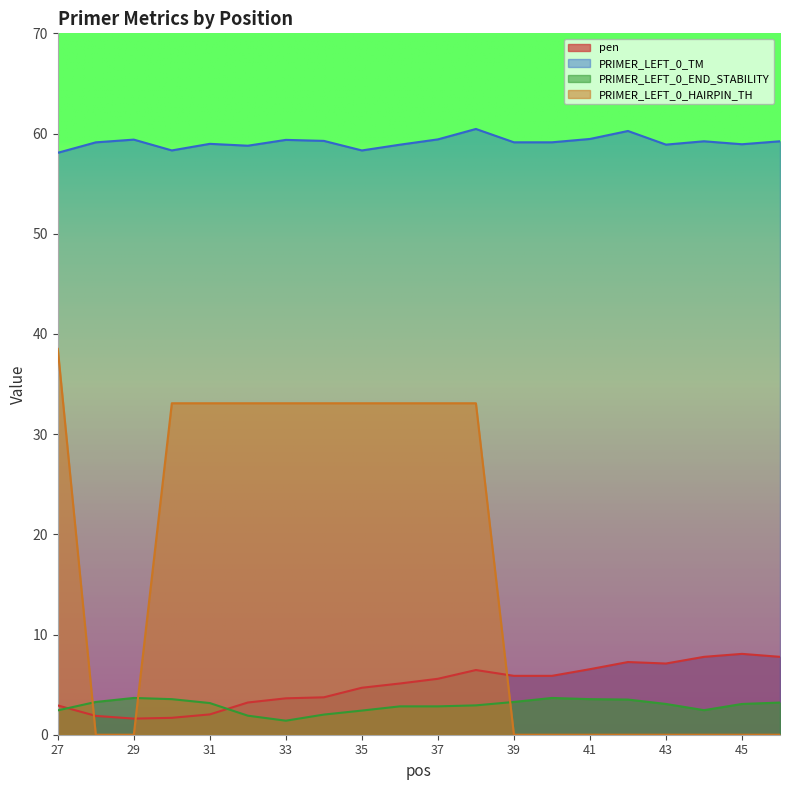

What is the value of the PRIMER_LEFT_0_TM point at the 16th from the left?

60.3